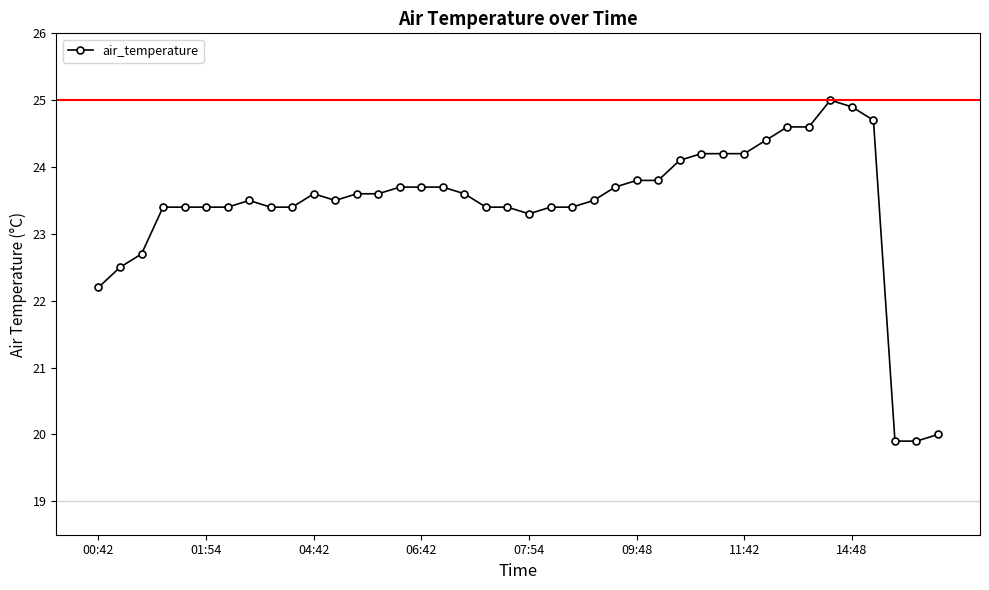

Does the chart have visible grid lines?

No